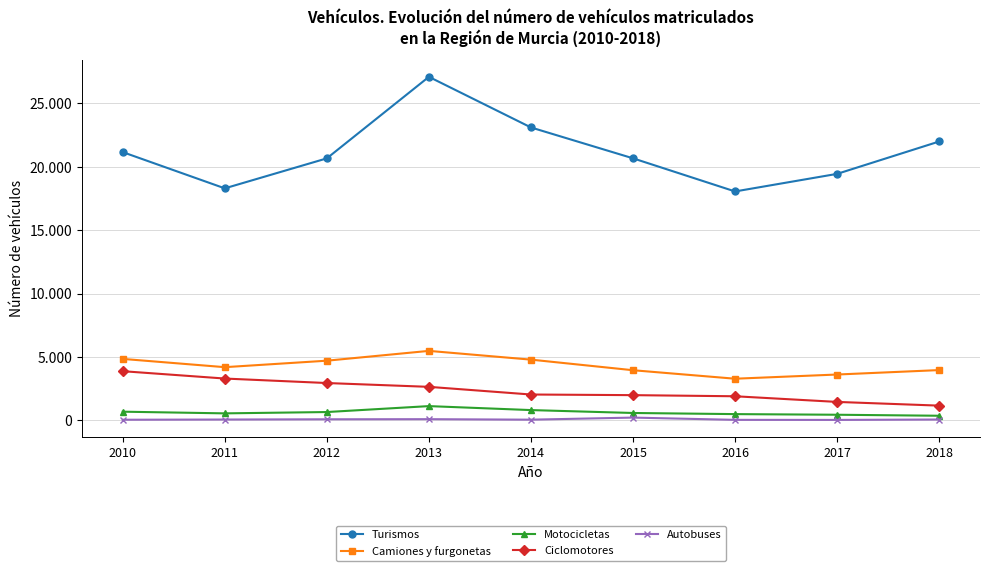

True or false: Motocicletas and Autobuses cross at least once.

False